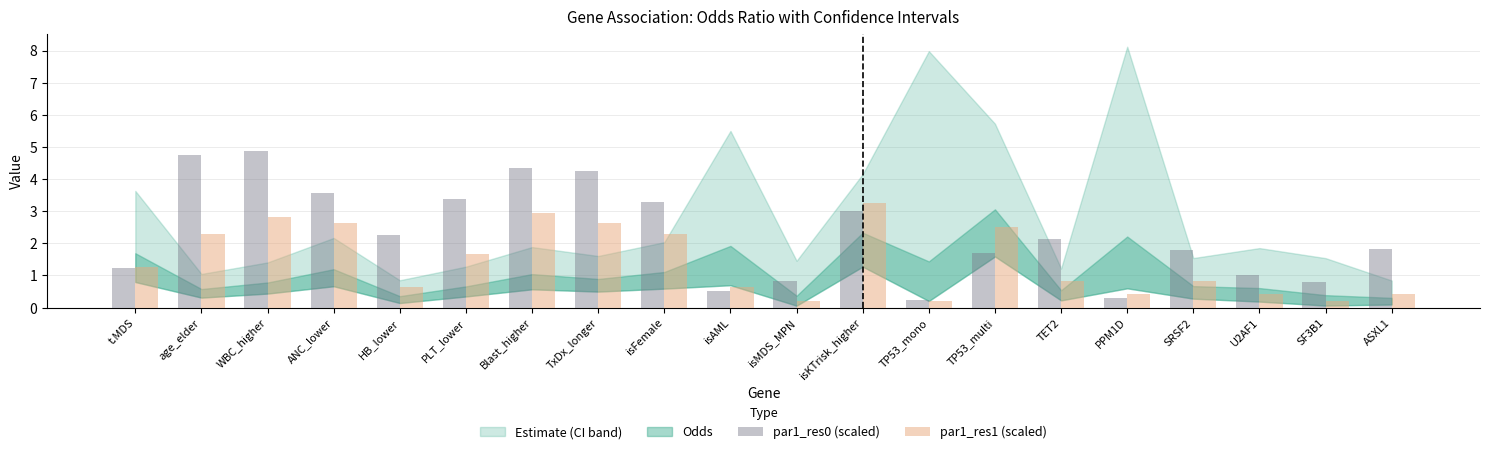

What is the value of the par1_res0 (scaled) bar at the 15th from the left?

2.1